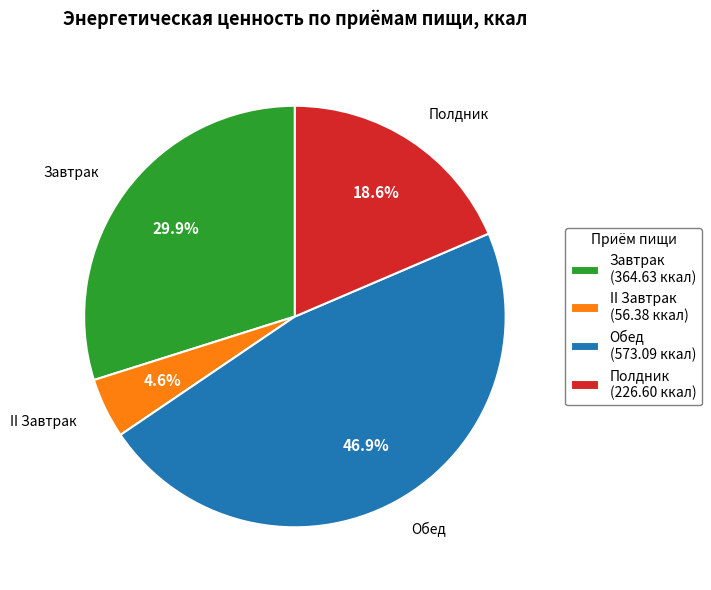

To the nearest percent, what percentage of the pie is Обед?

47%